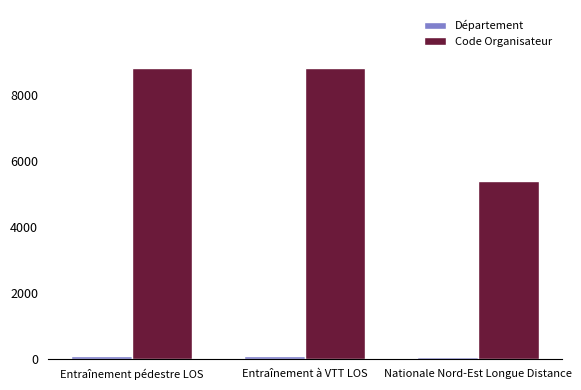

Which series has the largest total across all categories?

Code Organisateur